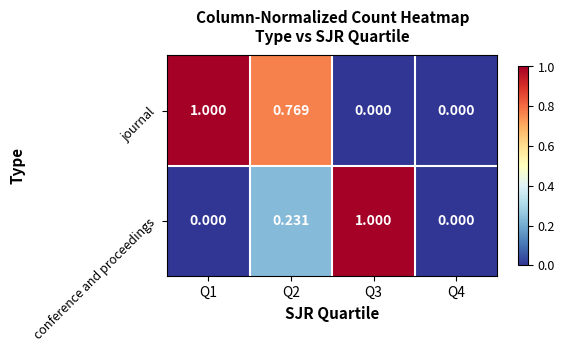

How many data points in journal are above 0?

2